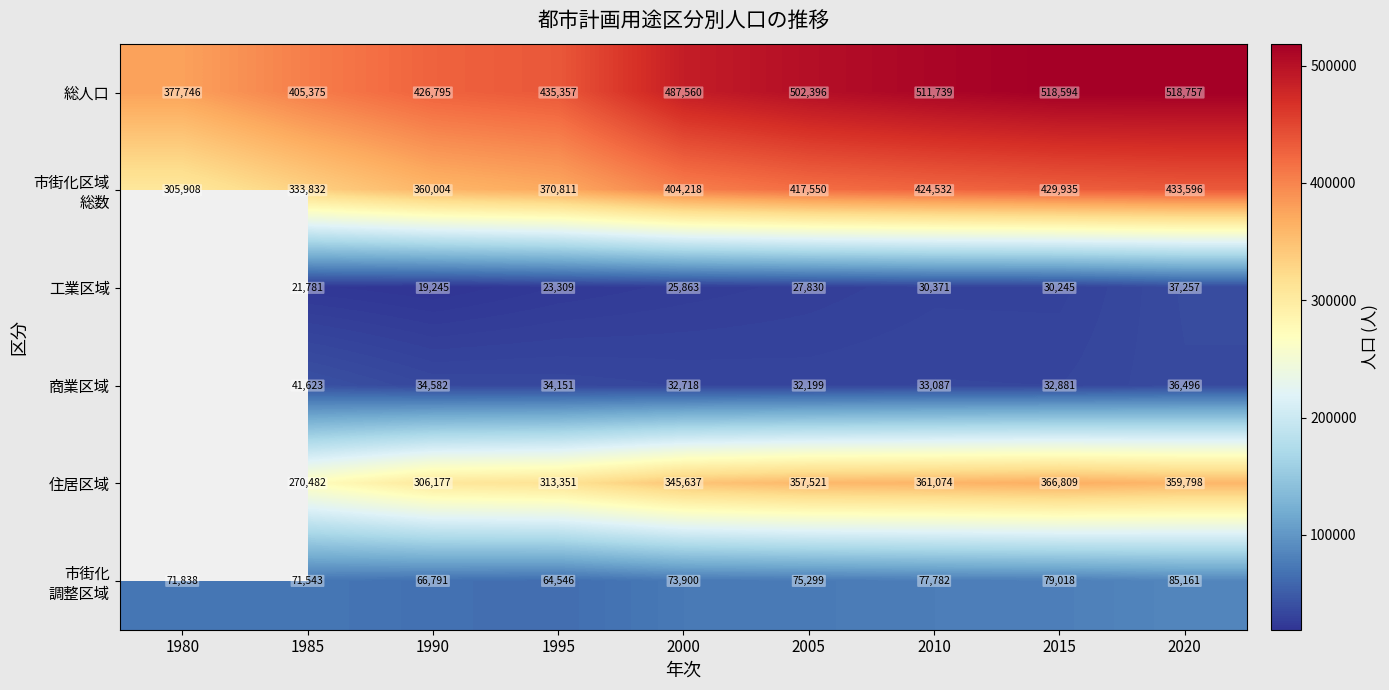

What is the difference between the highest and lowest values at 2015?

488349